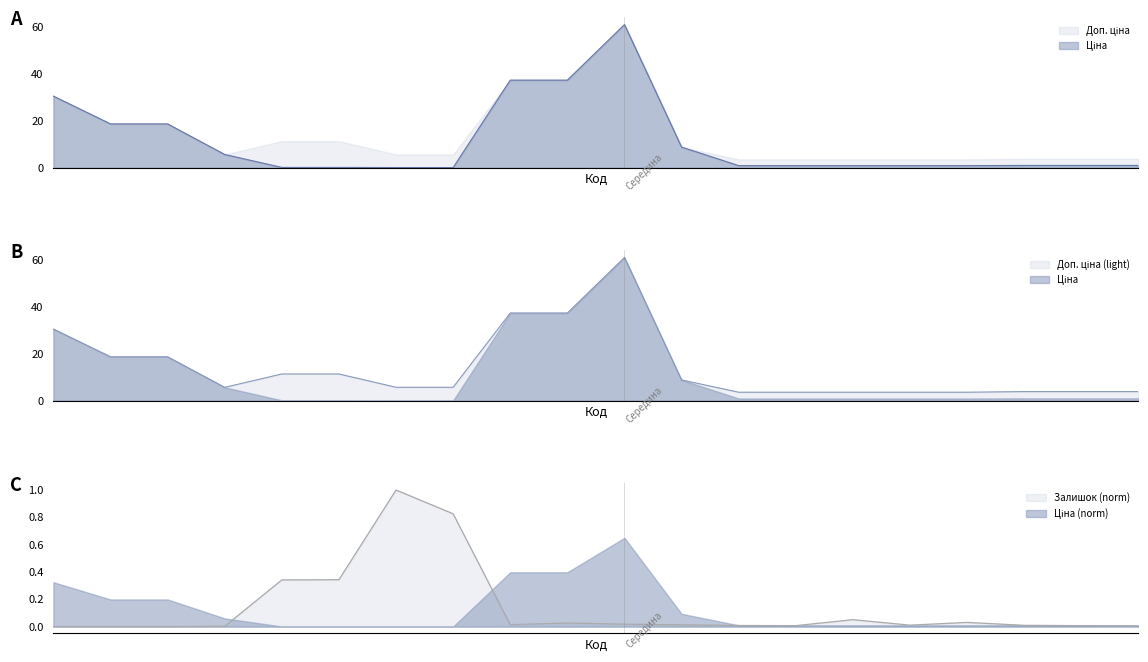

True or false: Доп. ціна has a value of 1.5 at 283261651.

False